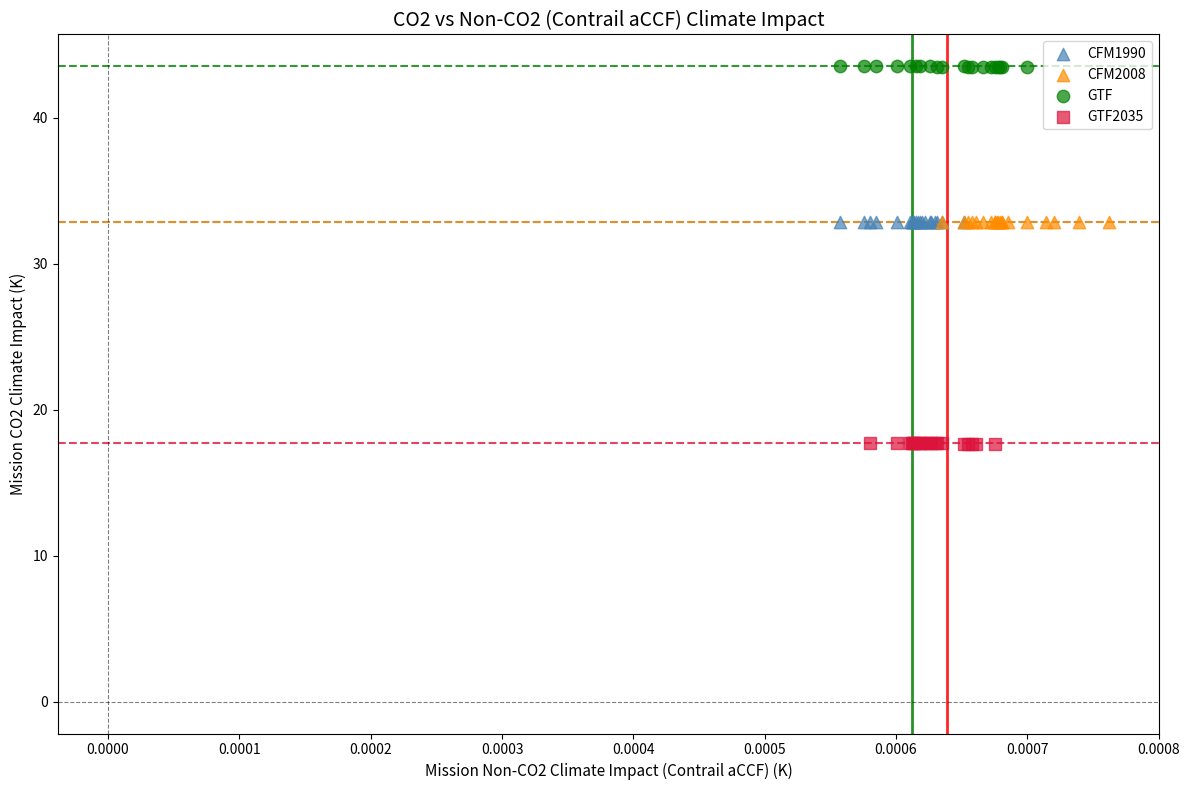

Which series reaches the minimum Y coordinate?

GTF2035